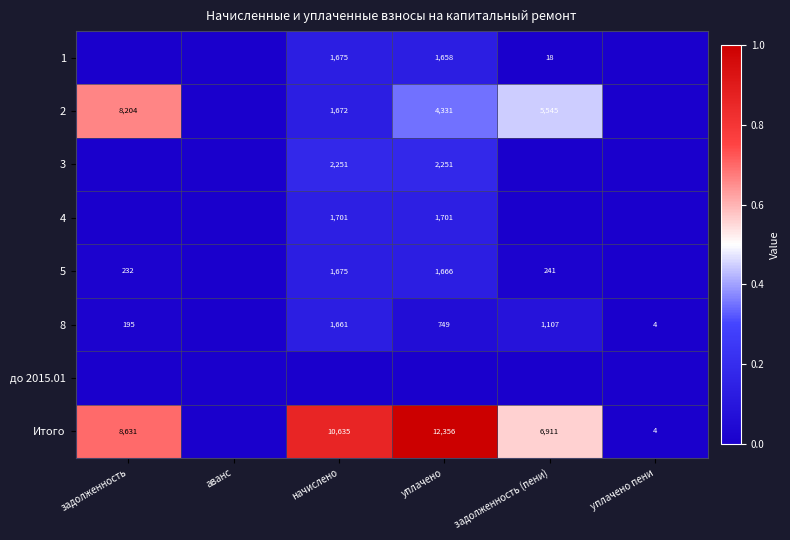

Count the number of categories in the chart.

6